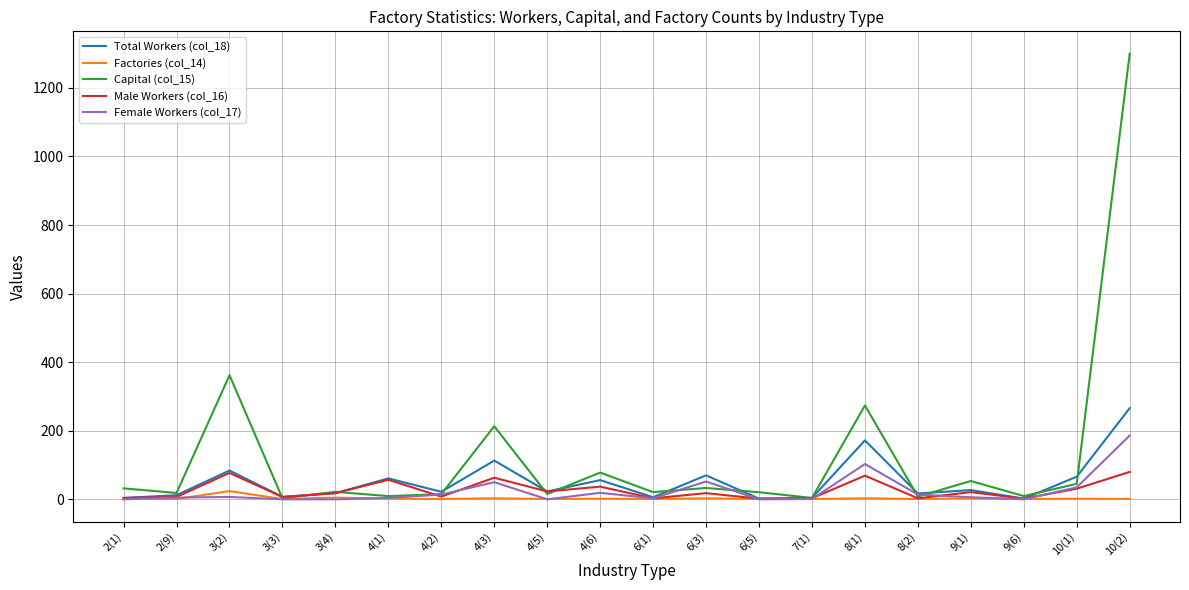

True or false: Male Workers (col_16) has a value of 18.0 at 3(4).

True